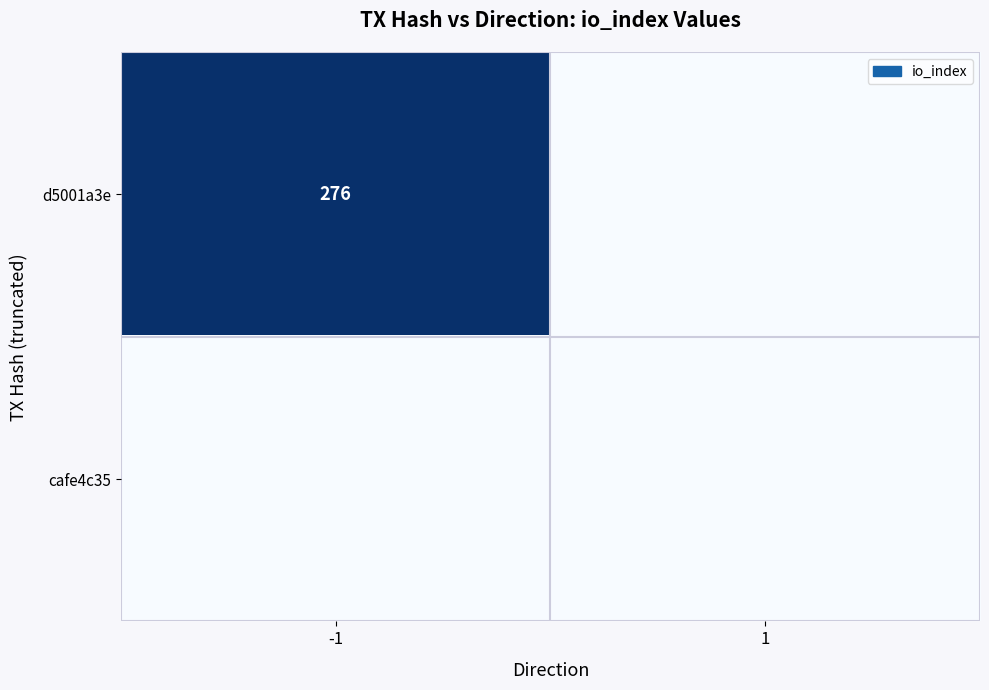

The d5001a3e series shows 276 at -1. True or false?

True